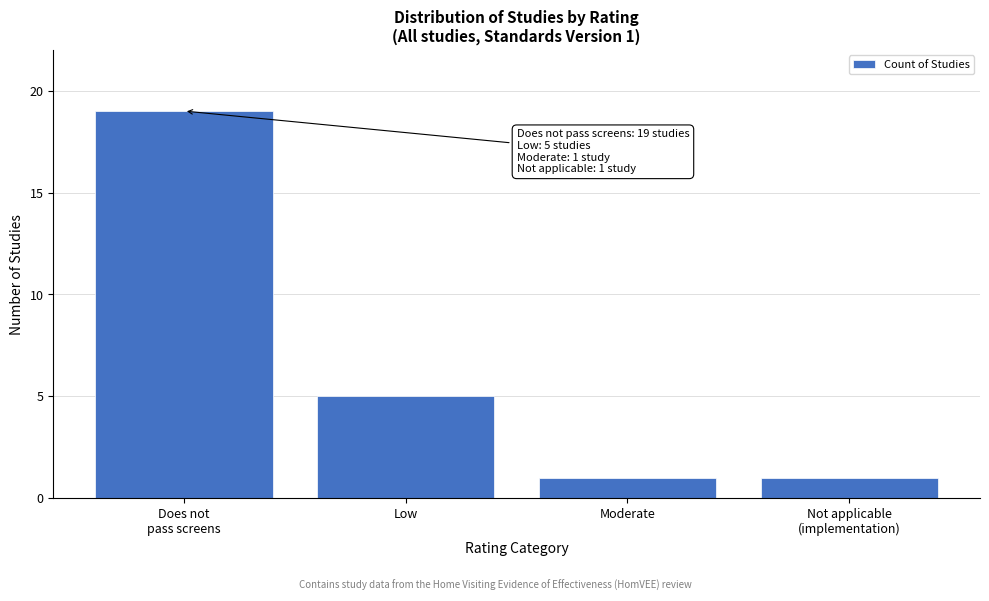

Reading right to left, extract all data points from this chart.

1	1	5	19